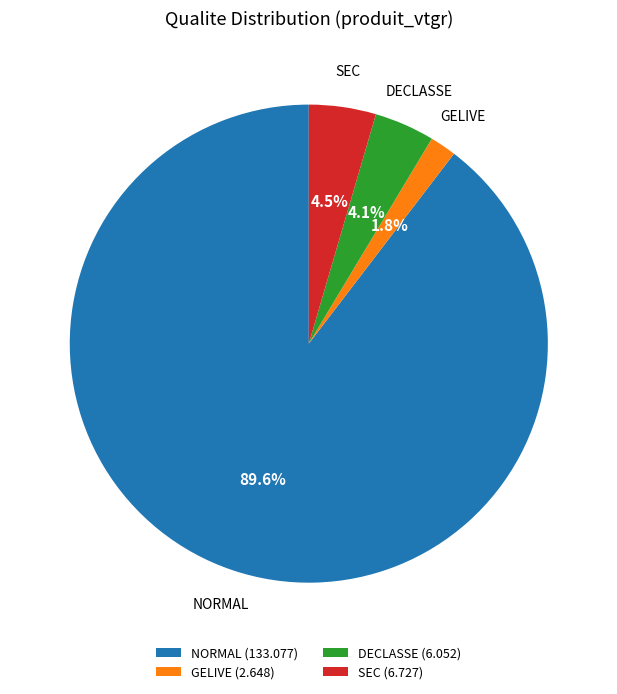

Count the number of slices in the pie.

4